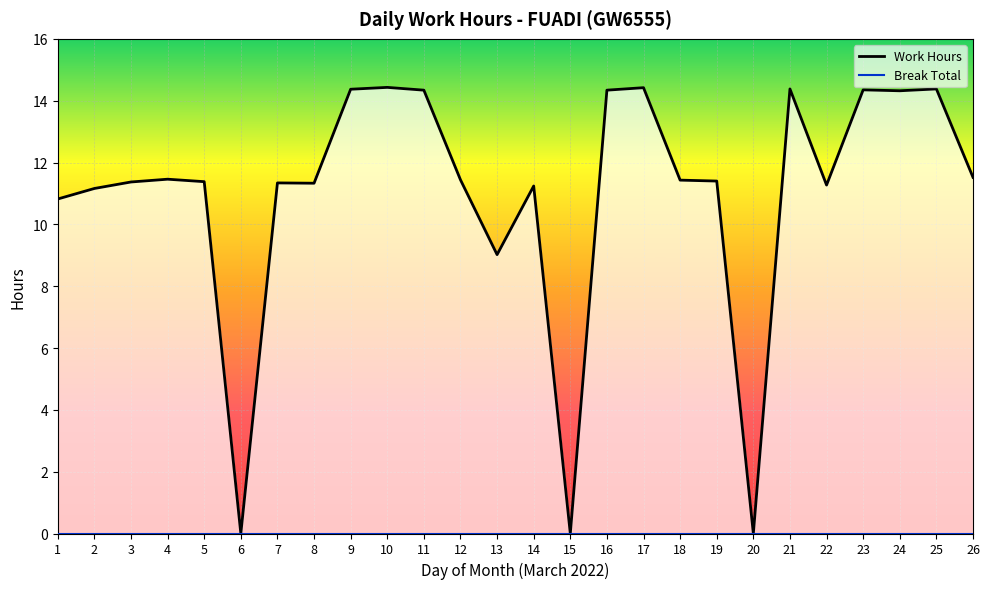

Where is the first local minimum for Work Hours?

6